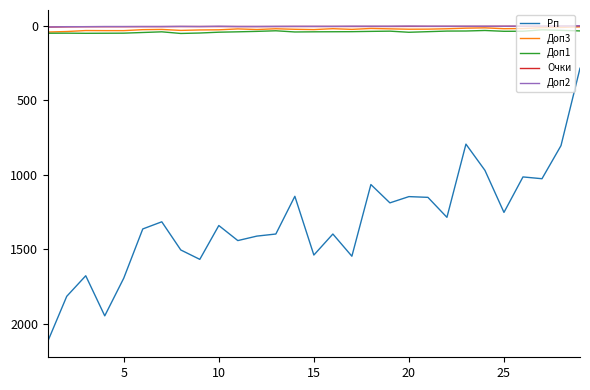

Which series has the largest range (max minus min)?

Рп